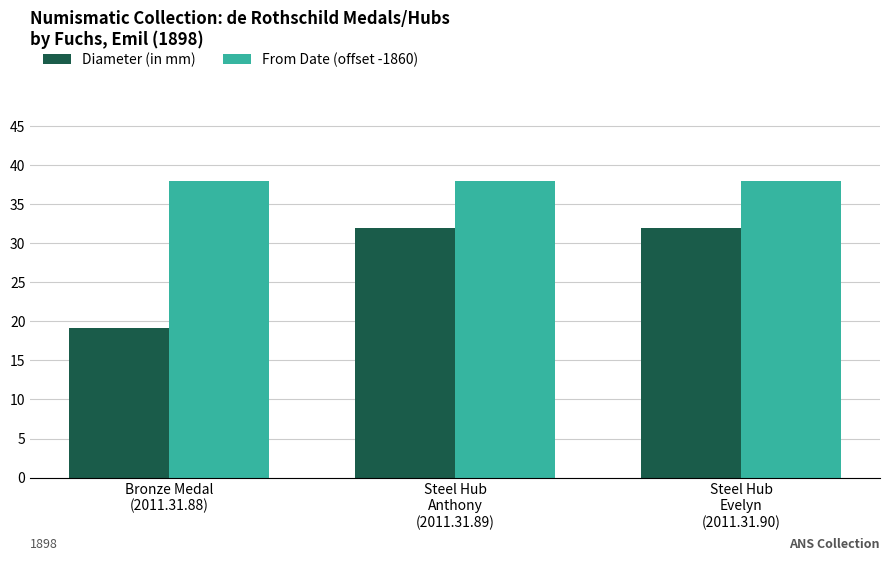

What is the sum of the Diameter (in mm) values at Bronze Medal
(2011.31.88) and Steel Hub
Evelyn
(2011.31.90)?

51.1